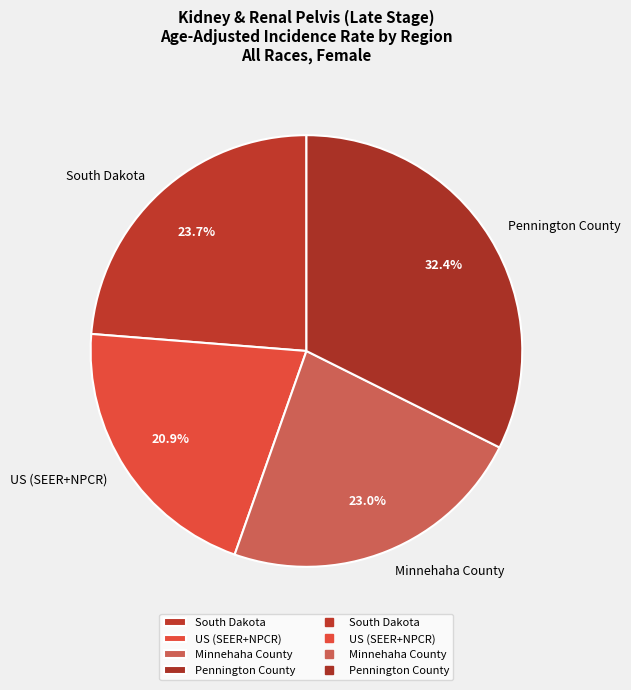

Which has a higher value, Minnehaha County or South Dakota?

South Dakota